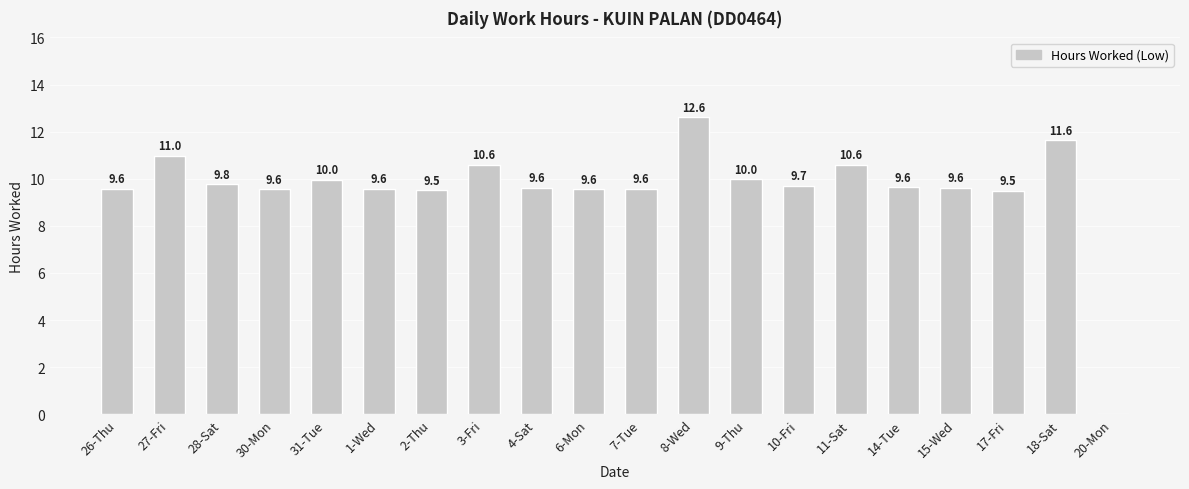

What is the sum of all values?

191.5